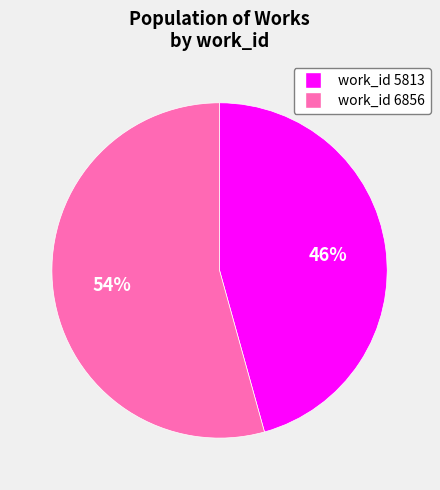

How many segments does this pie chart have?

2